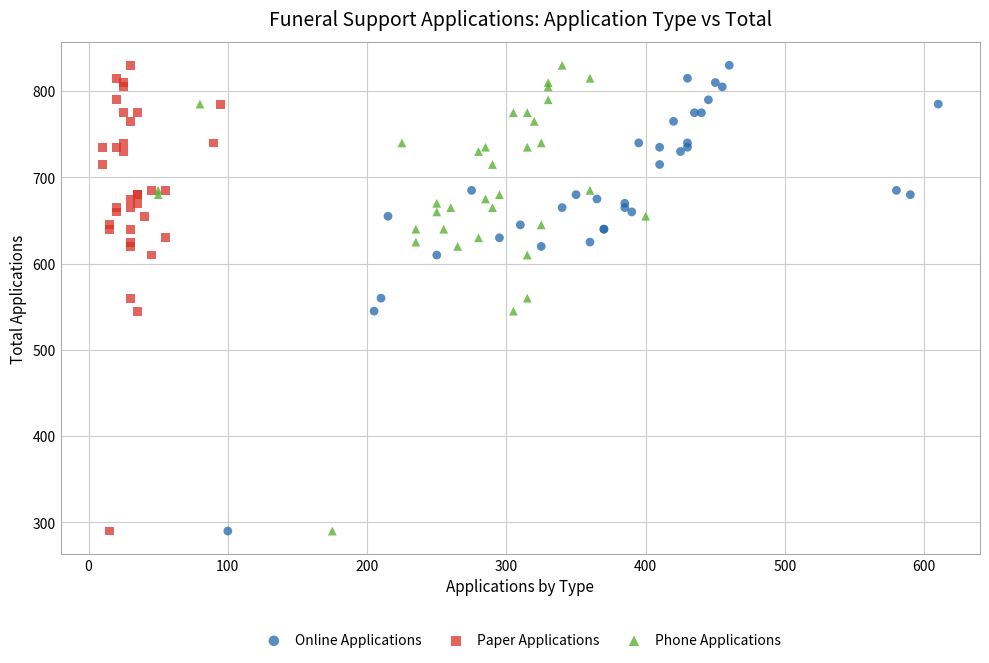

What are all the series names shown in the legend?

Online Applications, Paper Applications, Phone Applications